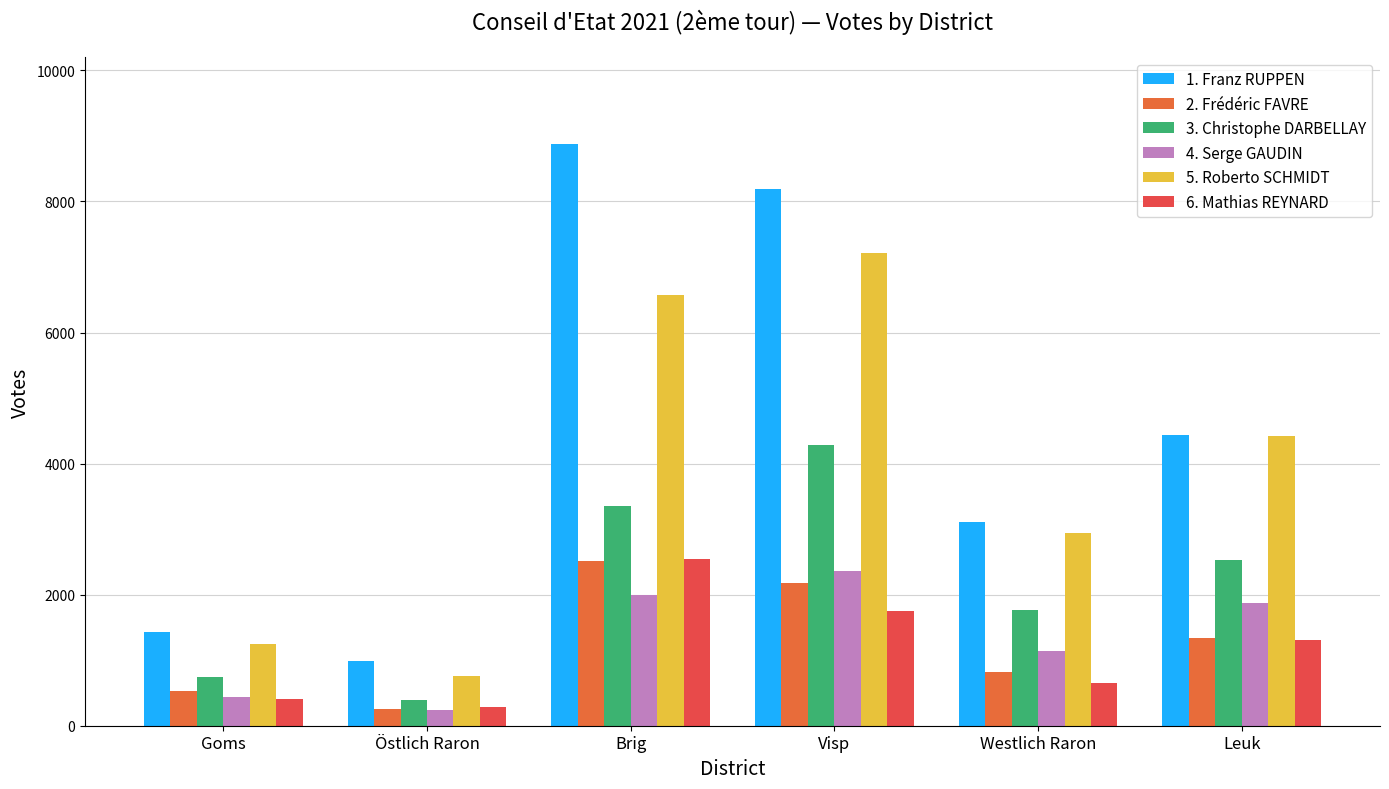

What is the label of the 1st bar from the left?

Goms